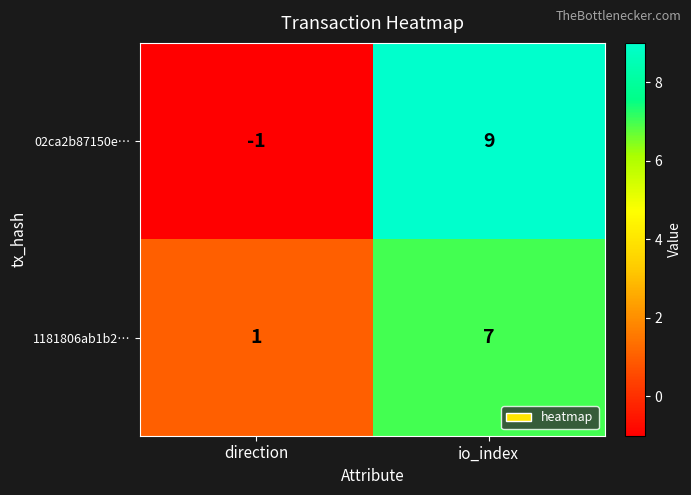

At how many categories does at least one series exceed 5?

1